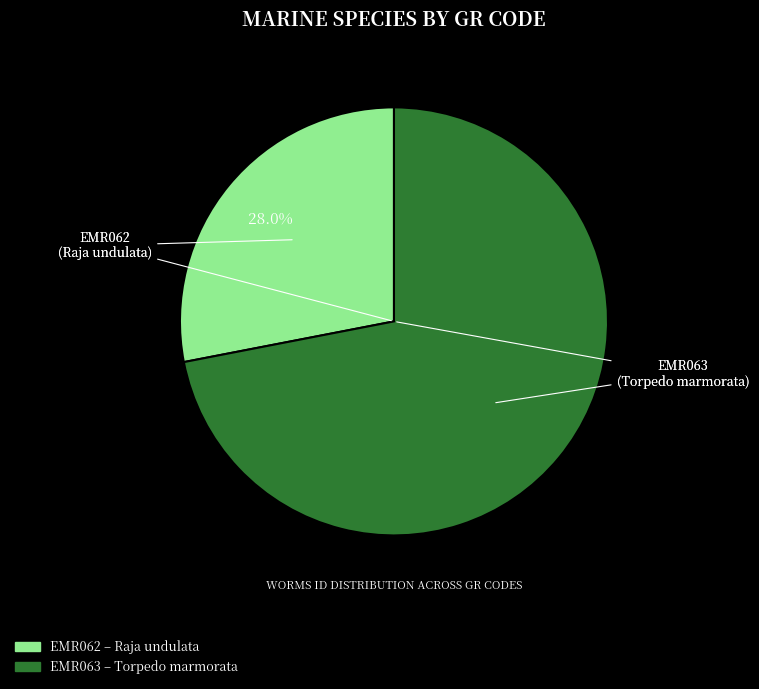

How much of the chart is everything except EMR062?

72.0%